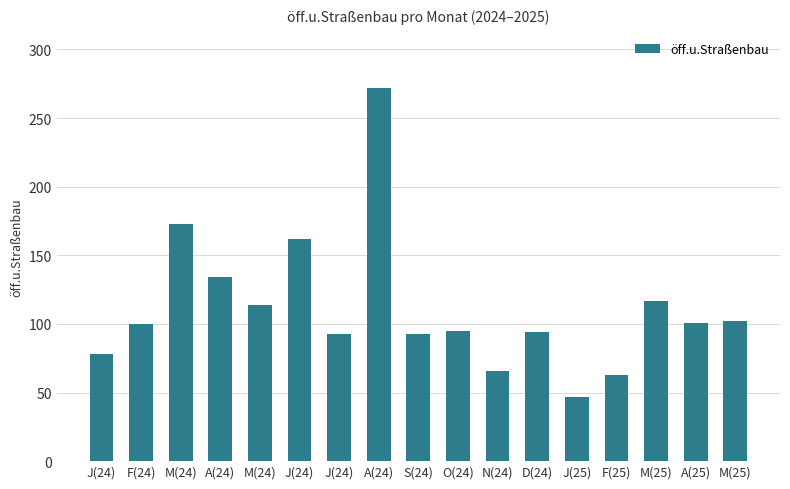

What is the greatest value displayed?

272